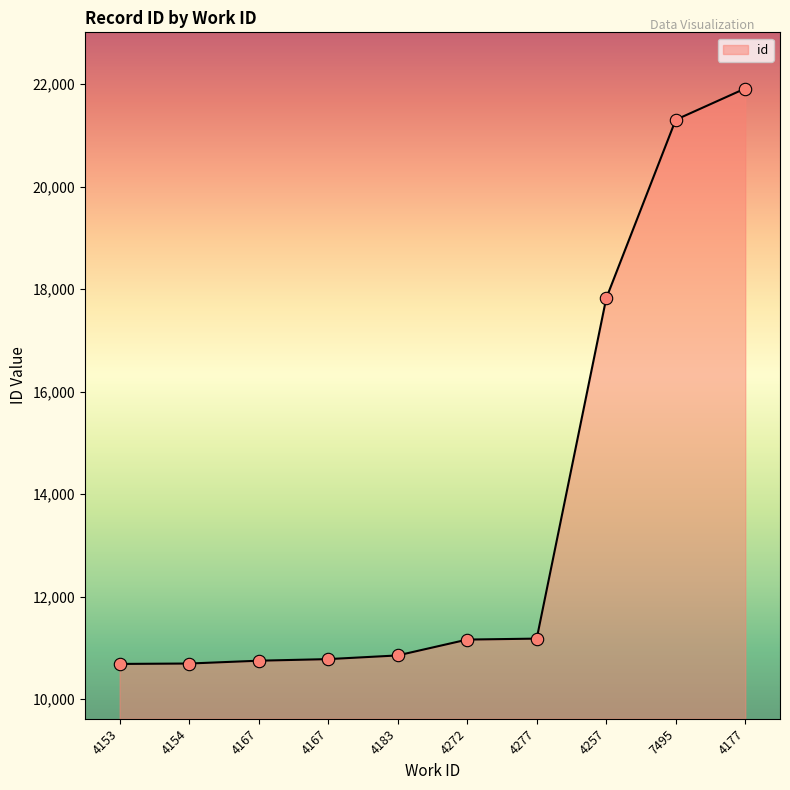

What is the change in value from 4167 to 4167?

+31